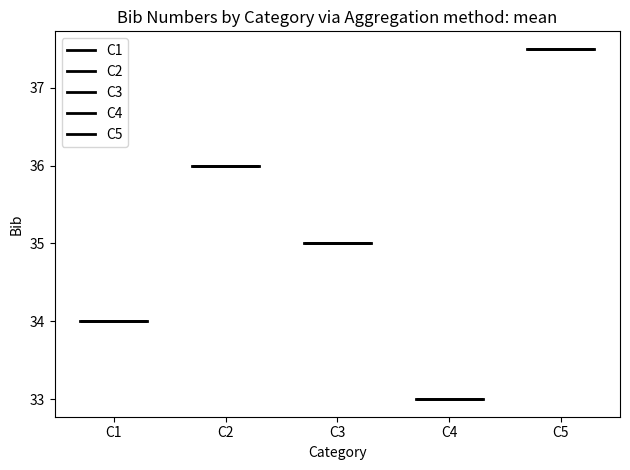

Which series has the largest range (max minus min)?

C1